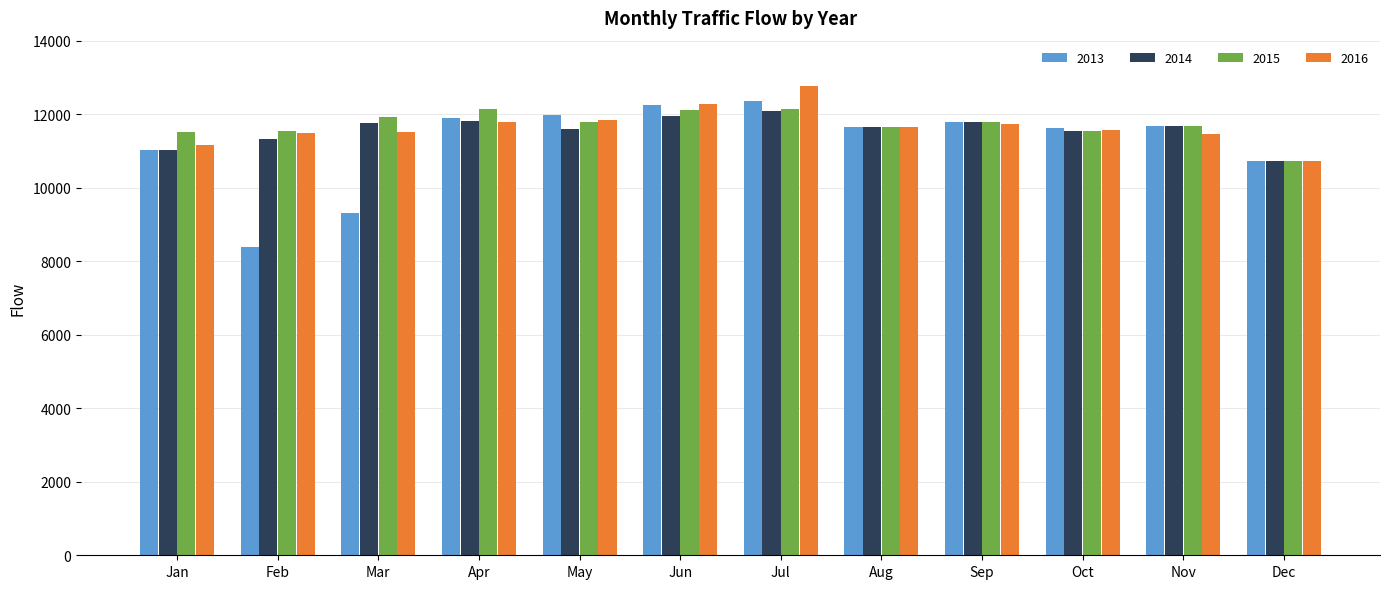

What is the total value across all series at Jun?

48578